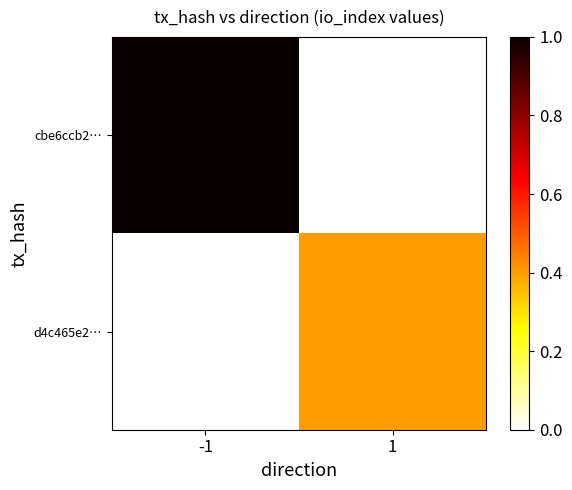

Rank the series by their maximum value, from lowest to highest.

d4c465e2…, cbe6ccb2…